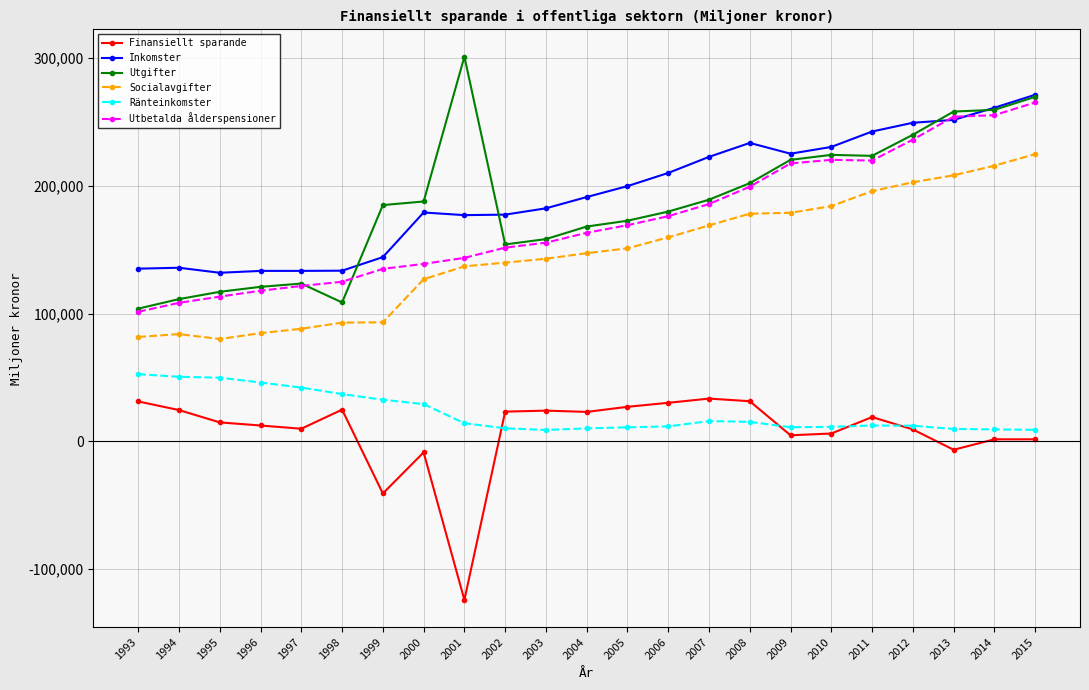

Which series has the largest range (max minus min)?

Utgifter